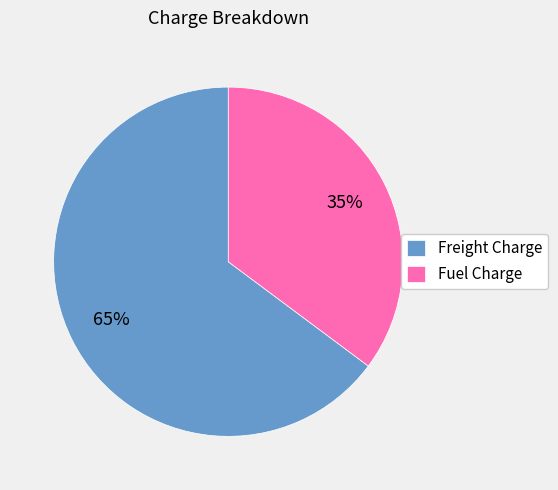

To the nearest percent, what is the average slice percentage?

50%